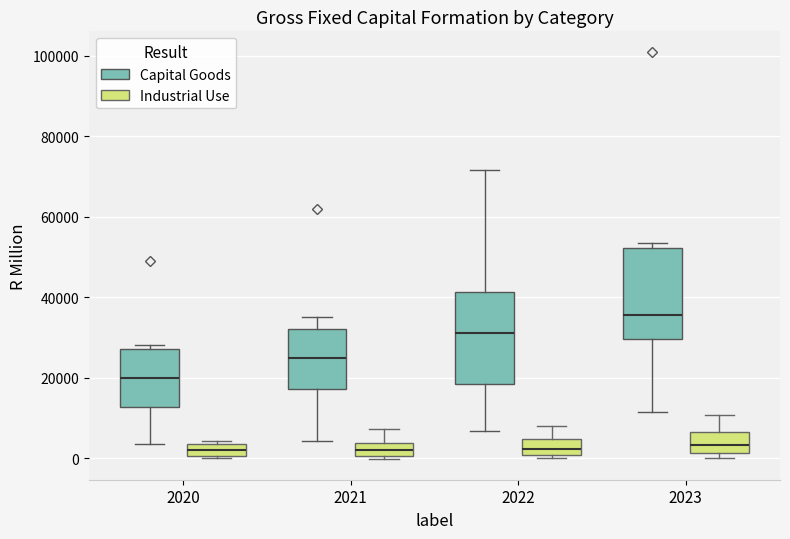

Where is the upper edge of the box for 2020 (Capital Goods) on the y-axis? The values are not printed on the chart, so give them approximately, as read against the axis.

28000